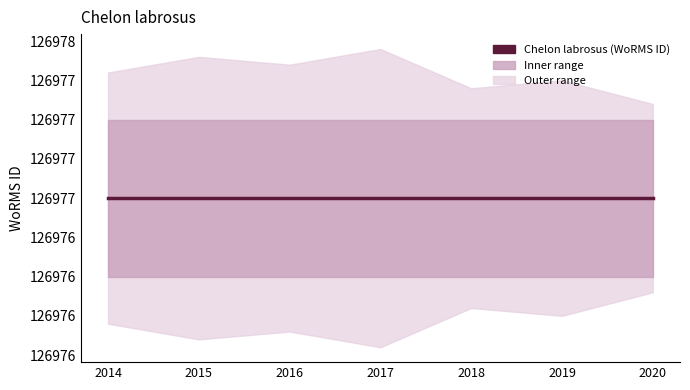

Which has a higher value, 2016-07-01 or 2014-06-23?

2016-07-01